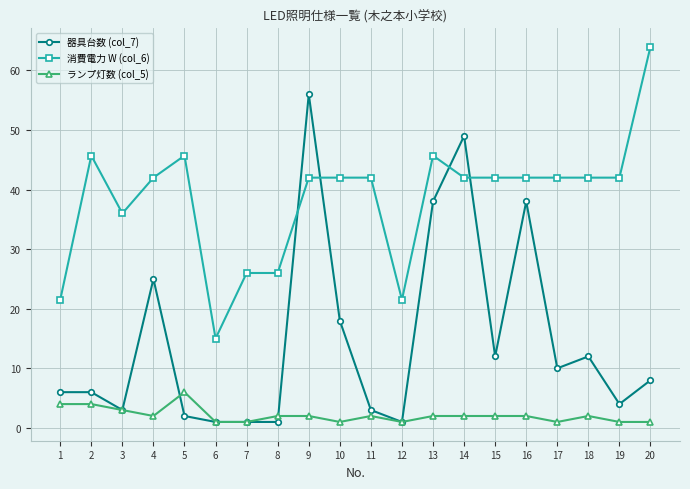

List the series in order of their peak value, highest first.

消費電力 W (col_6), 器具台数 (col_7), ランプ灯数 (col_5)